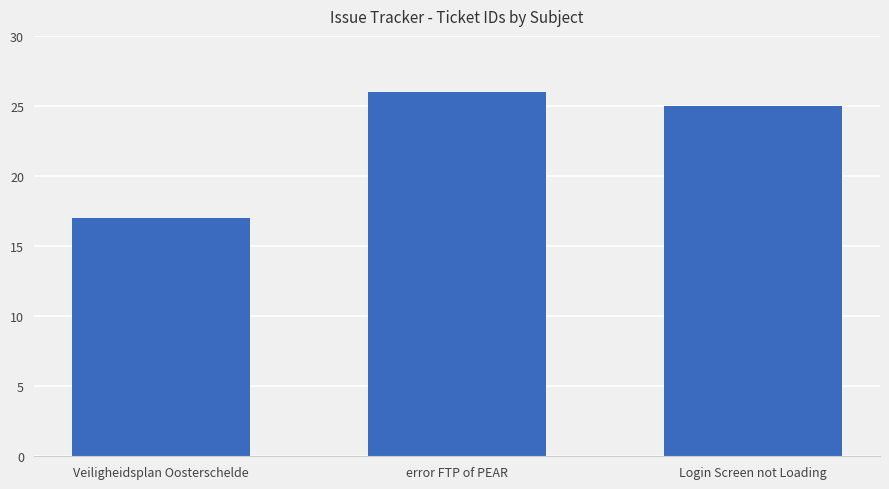

What is the difference between the maximum and second lowest values?

1